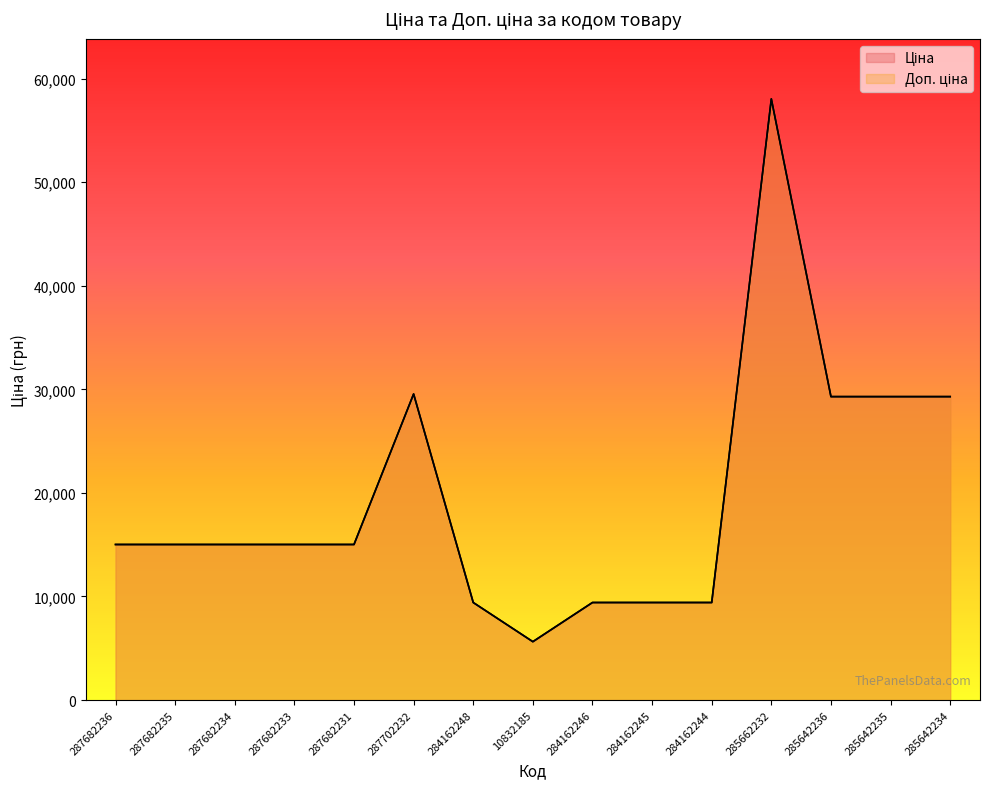

At which category does Ціна reach its first local peak?

287702232